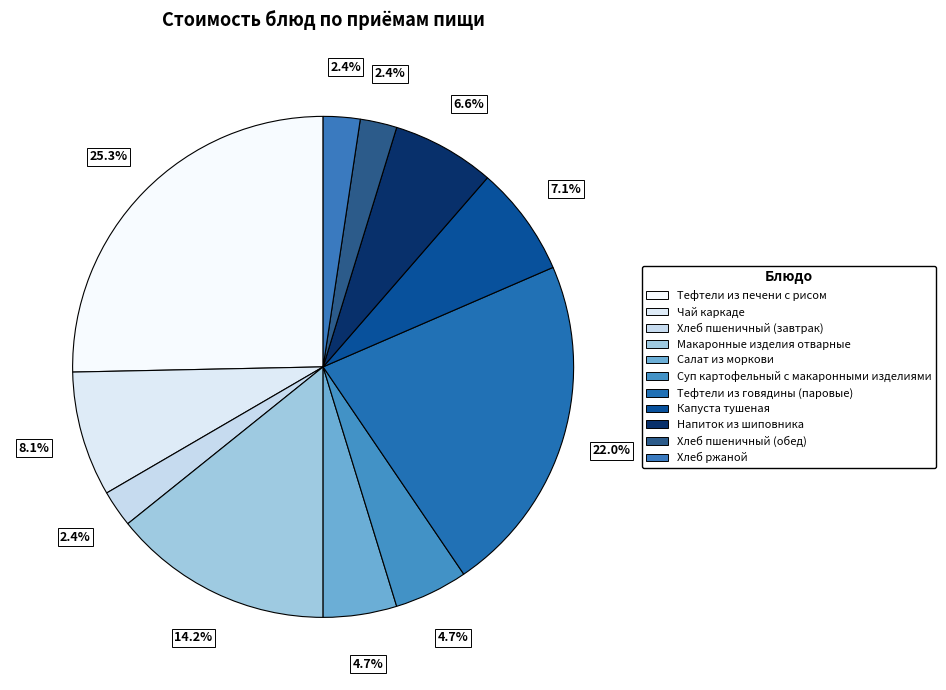

What portion of the pie excludes Макаронные изделия отварные?

85.8%